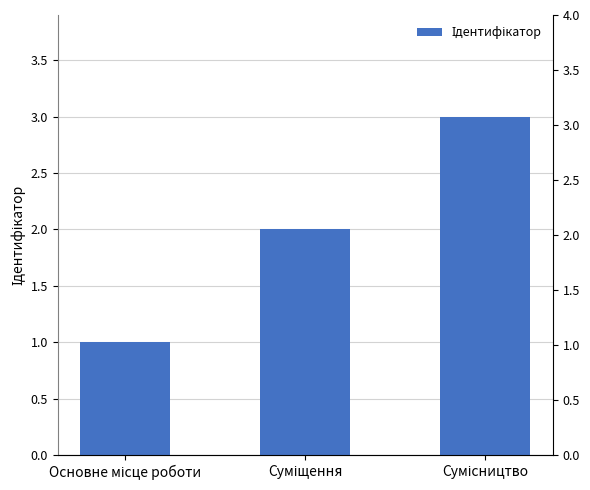

What position from the left is Сумісництво?

3